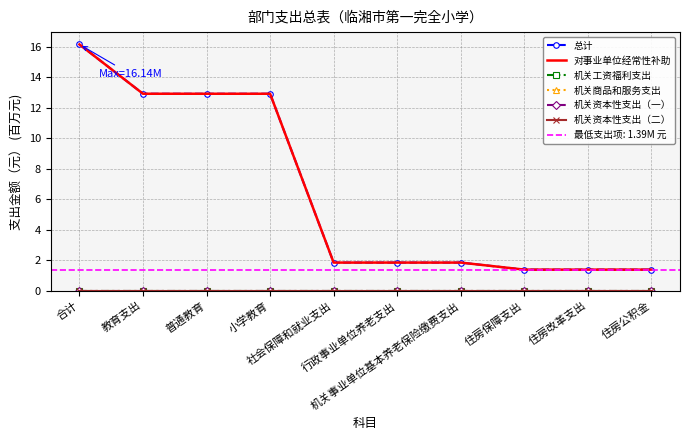

Is the value of 对事业单位经常性补助 at 住房改革支出 greater than the value of 总计 at 教育支出?

No